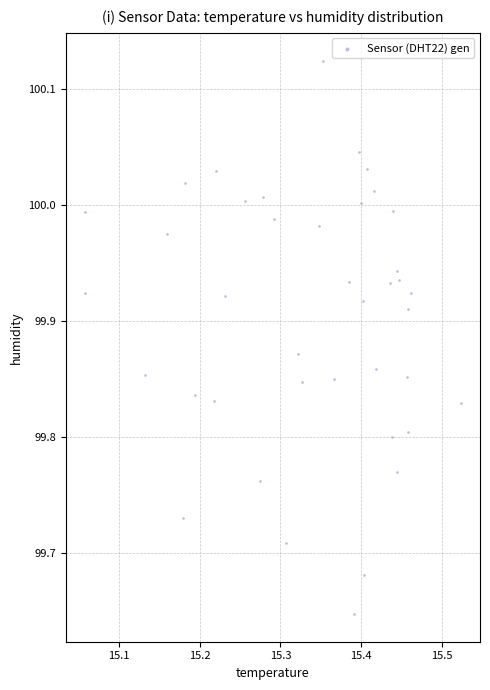

What is the range of X values (max minus min)?

0.5